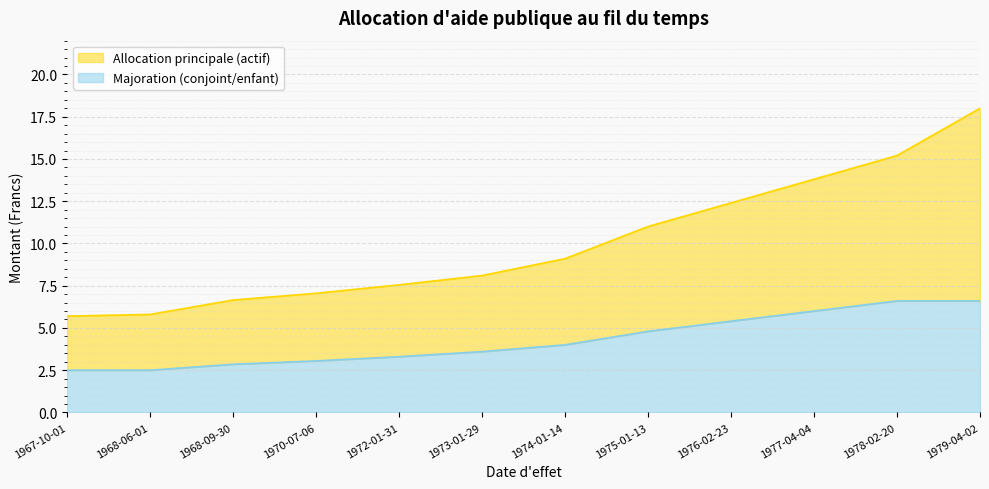

Reading right to left, transcribe all the data shown in this chart.

Allocation principale (actif): 1979-04-02=18.0	1978-02-20=15.2	1977-04-04=13.8	1976-02-23=12.4	1975-01-13=11.0	1974-01-14=9.1	1973-01-29=8.1	1972-01-31=7.5	1970-07-06=7.0	1968-09-30=6.7	1968-06-01=5.8	1967-10-01=5.7
Majoration (conjoint/enfant): 1979-04-02=6.6	1978-02-20=6.6	1977-04-04=6.0	1976-02-23=5.4	1975-01-13=4.8	1974-01-14=4.0	1973-01-29=3.6	1972-01-31=3.3	1970-07-06=3.0	1968-09-30=2.9	1968-06-01=2.5	1967-10-01=2.5